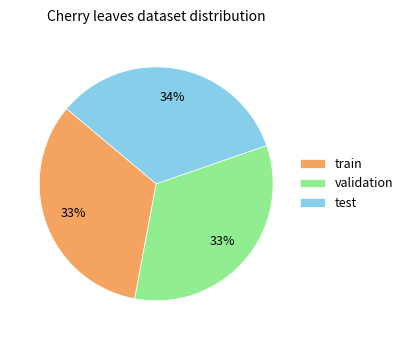

How many segments does this pie chart have?

3